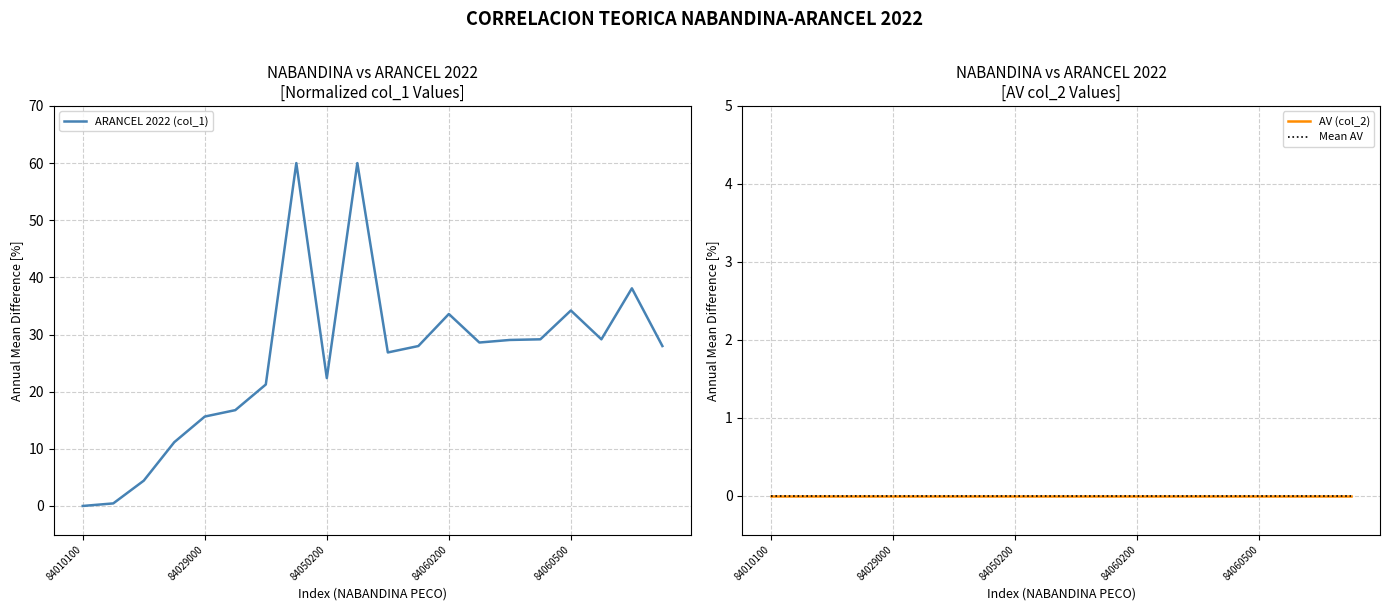

What is the highest value of the ARANCEL 2022 (col_1) series?

60.0